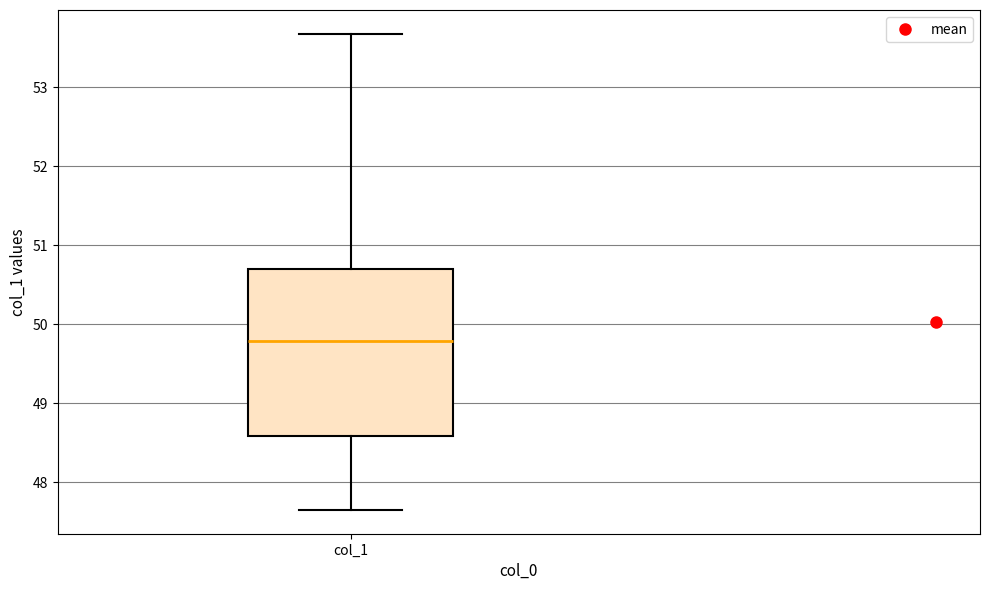

Transcribe this box plot: give where the median line is, the range the box spans, and where the two whiskers end, as read against the y-axis. The values are not printed on the chart, so give them approximately, as read against the axis.

median 49.8, box 48.6 to 50.7, whiskers 47.7 to 53.7